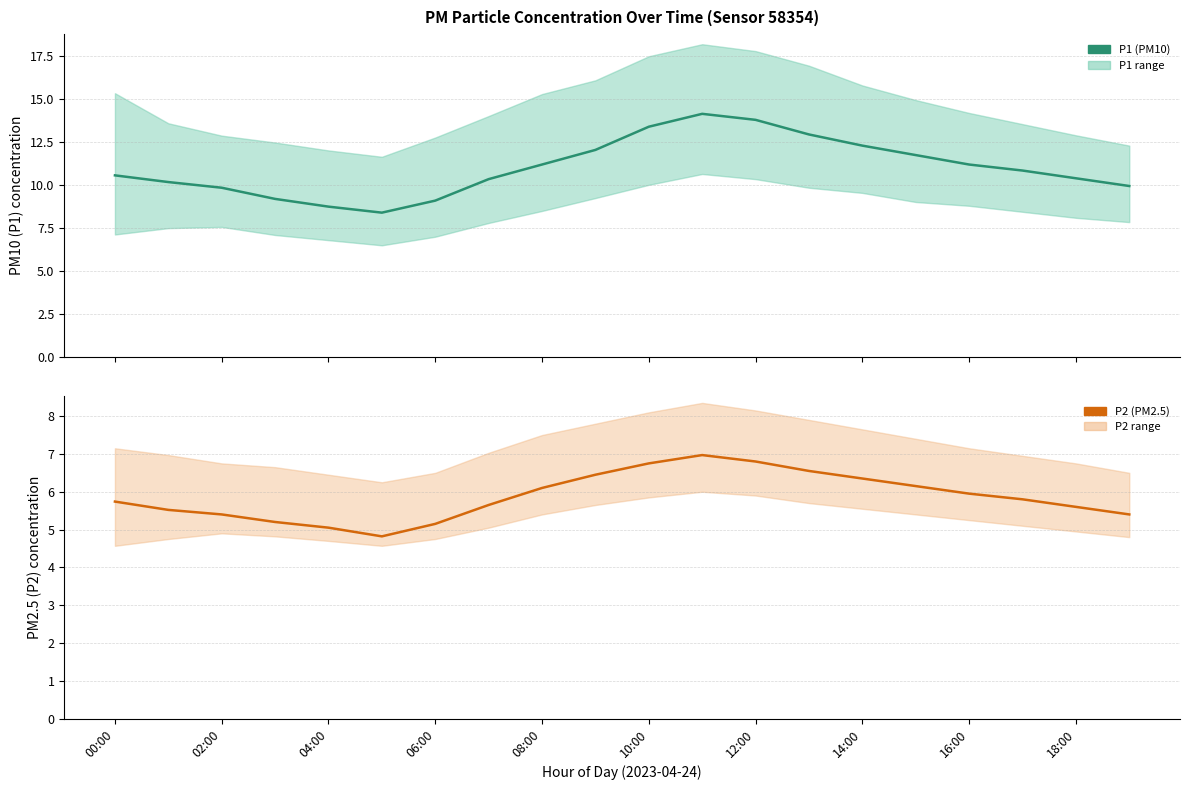

What are all the series names shown in the legend?

P1 (PM10), P2 (PM2.5)